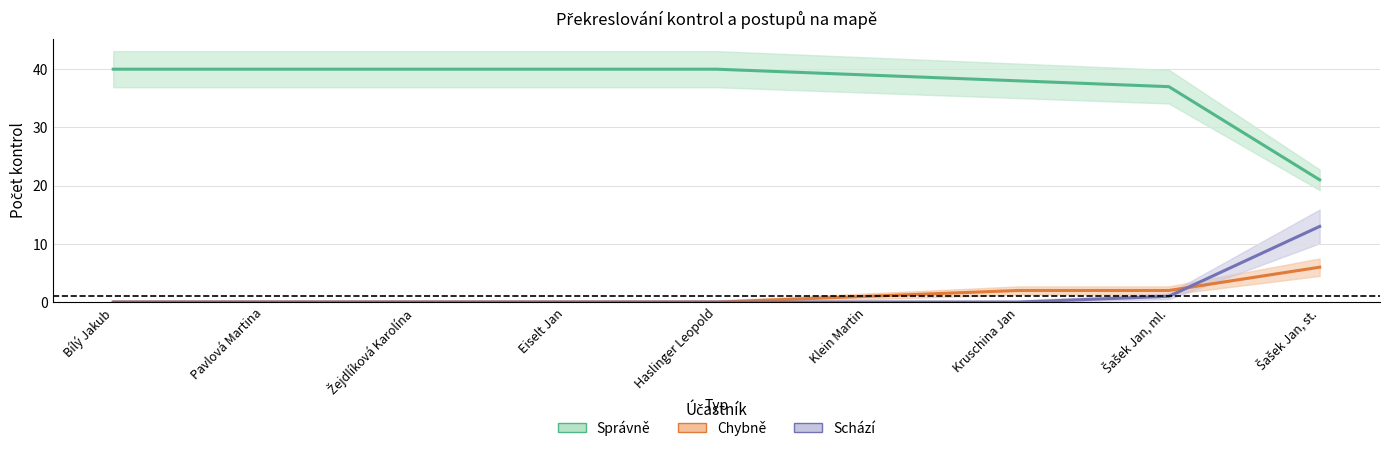

What is the label of the 8th point from the left?

Šašek Jan, ml.